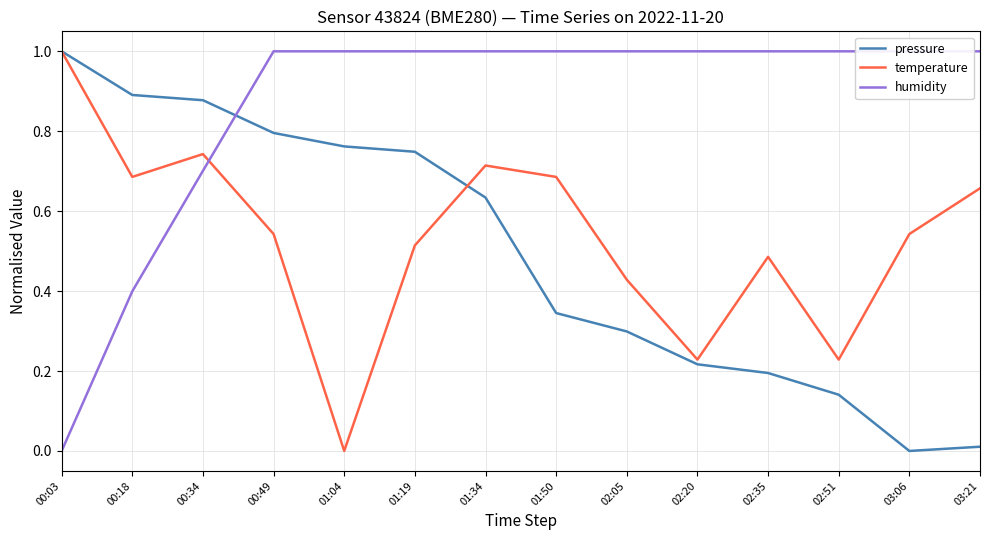

The temperature series shows 0.3 at 02:20. True or false?

False